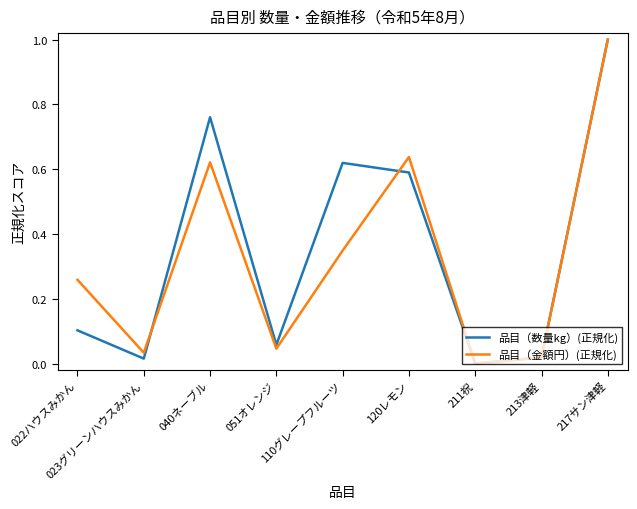

What is the maximum value shown in the chart?

1.0